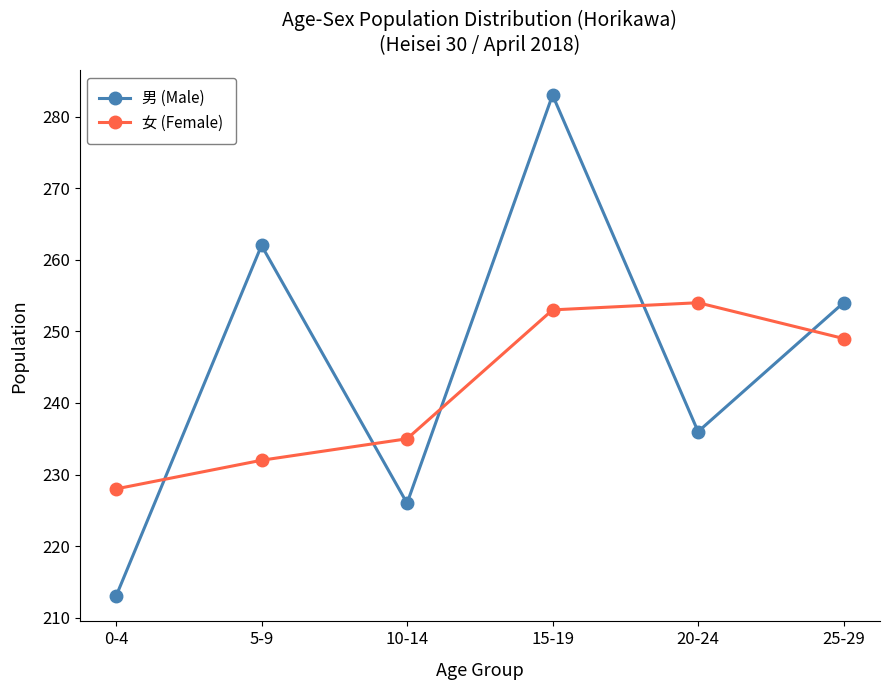

What is the approximate value of 男 (Male) at 0-4, to the nearest 5?

215